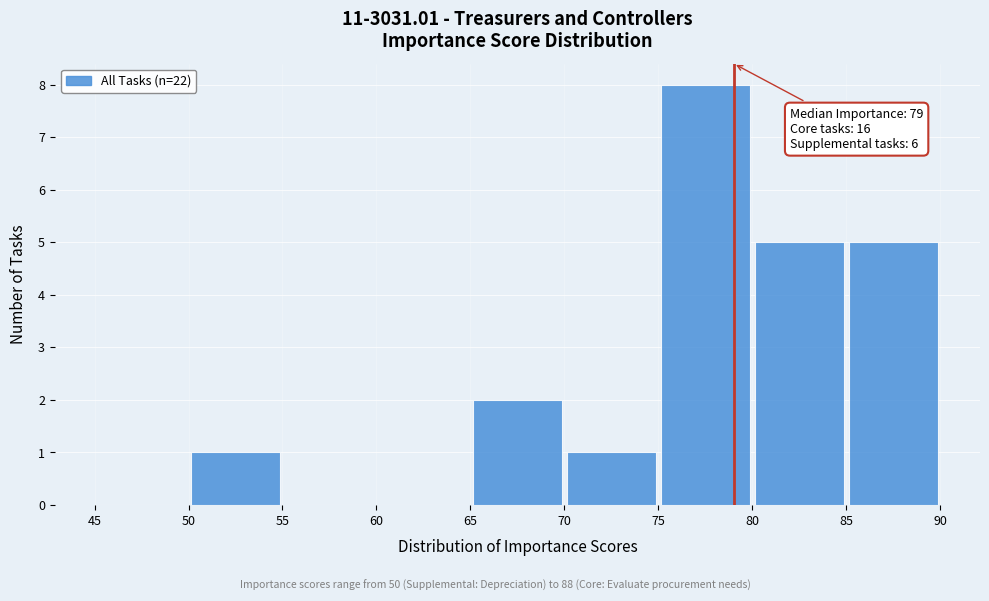

Which range on the x-axis has the tallest bar?

75 to 80